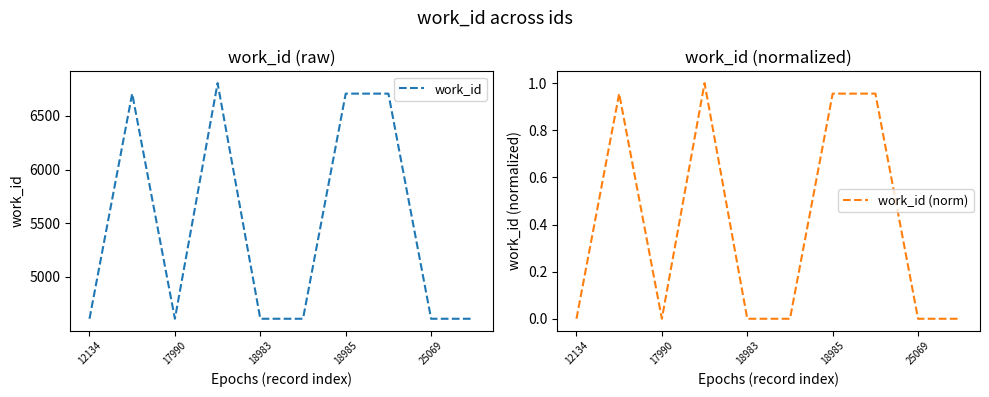

Is it true that work_id equals 8039 at 12134?

False